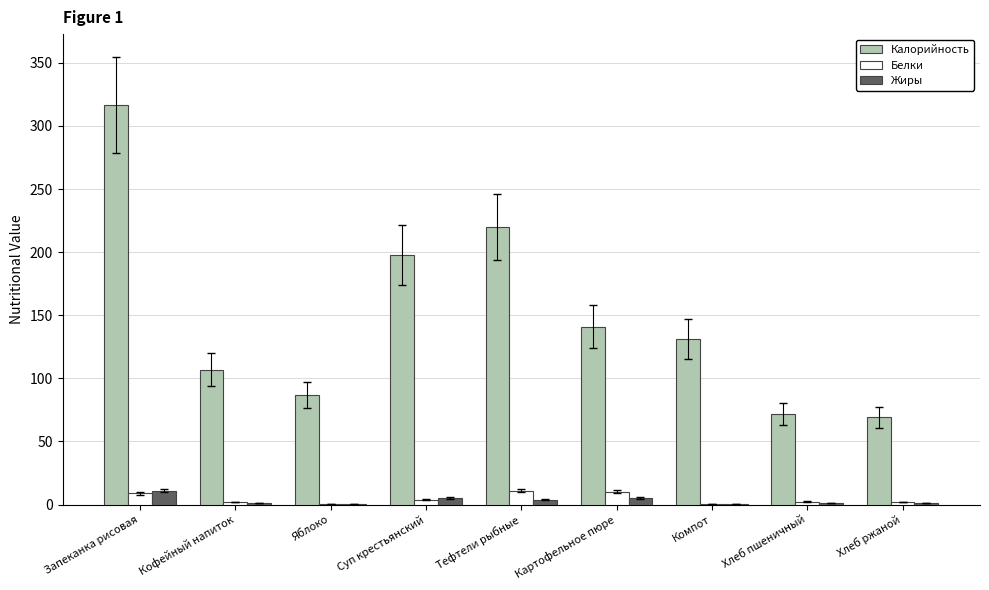

What are all the series names shown in the legend?

Калорийность, Белки, Жиры